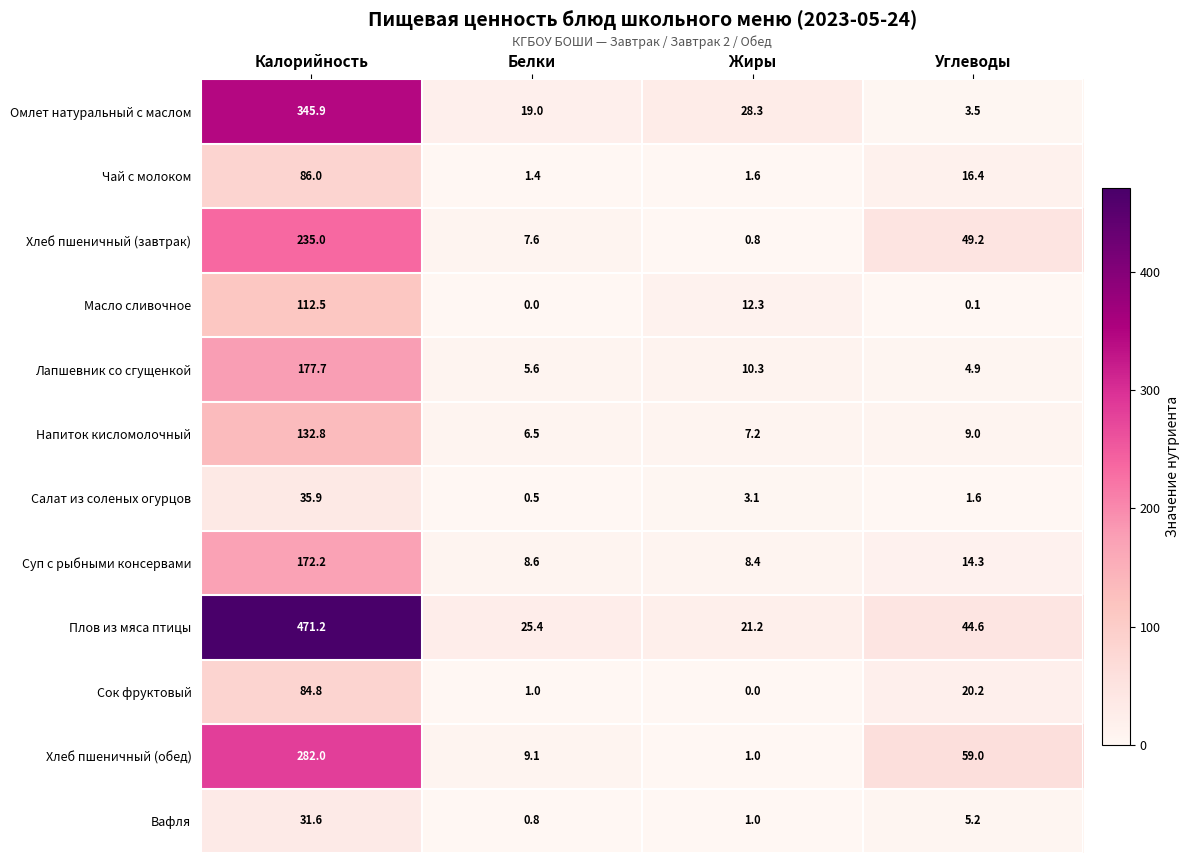

Where is Вафля nearest to the value 16?

Углеводы